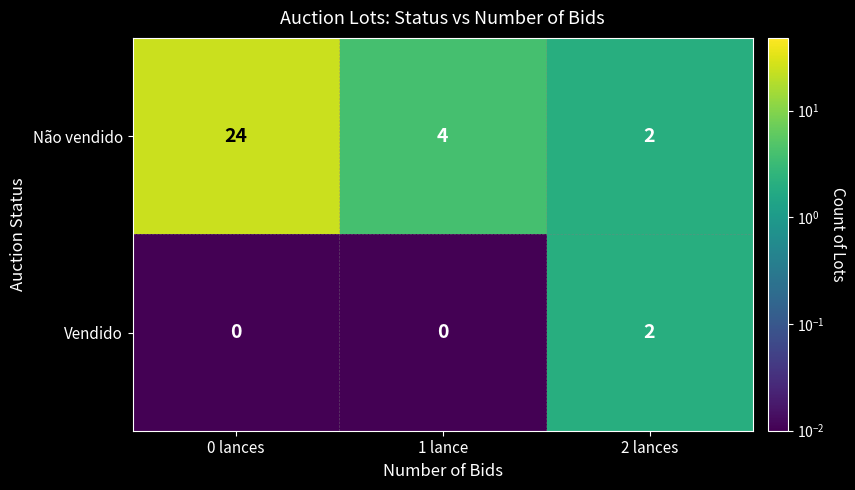

Count the number of data series in this chart.

2